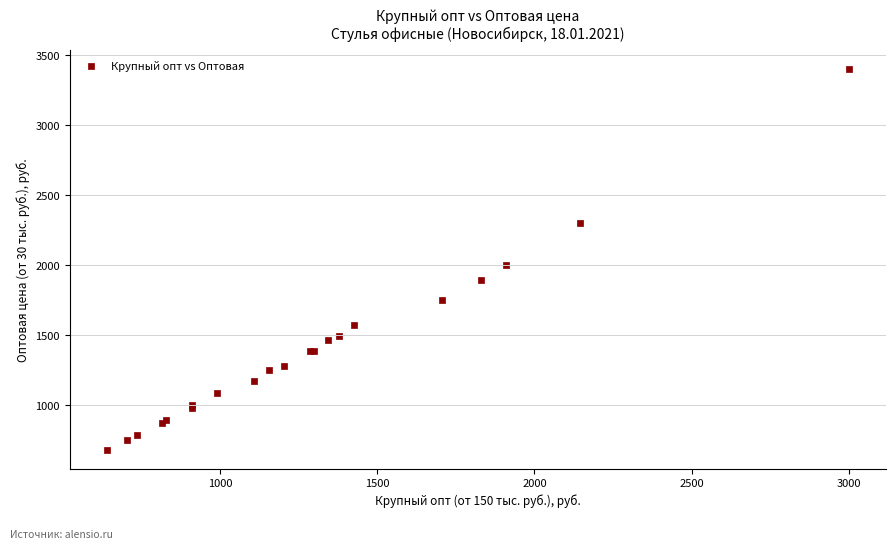

What Y value in the scatter plot is closest to 2042?

2005